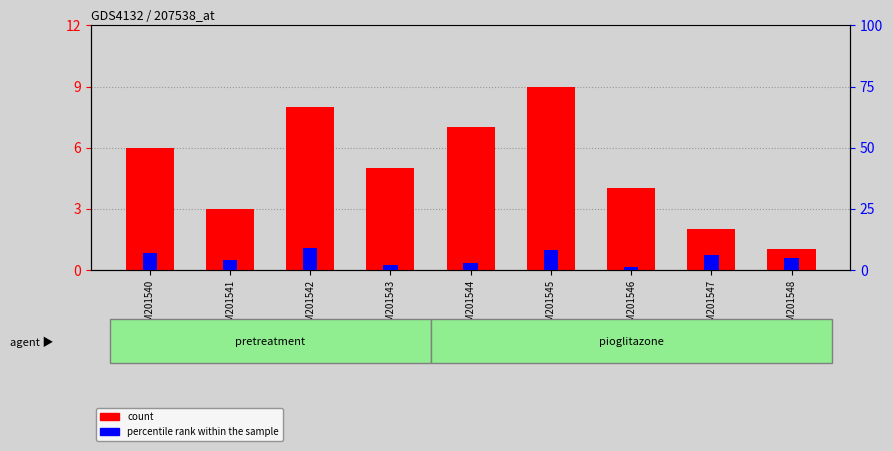

What is the sum of all percentile rank within the sample values?

45